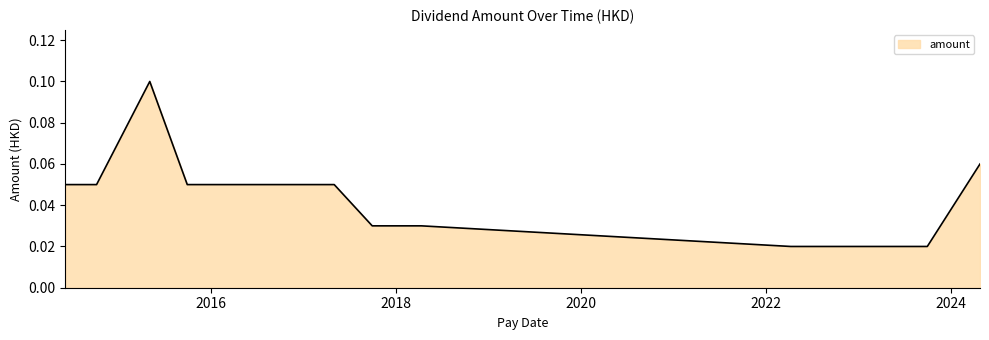

How many lines are shown in the chart?

1